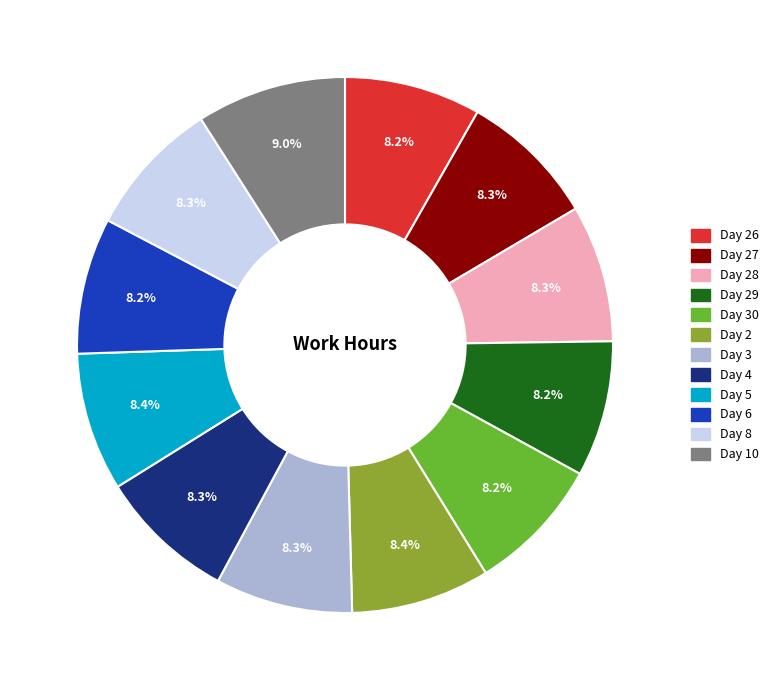

Does any single category account for the majority?

No